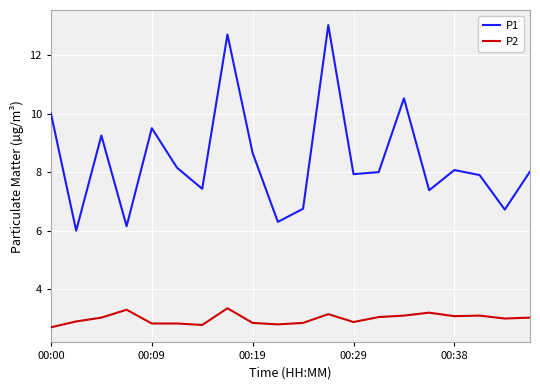

Count the number of categories in the chart.

20